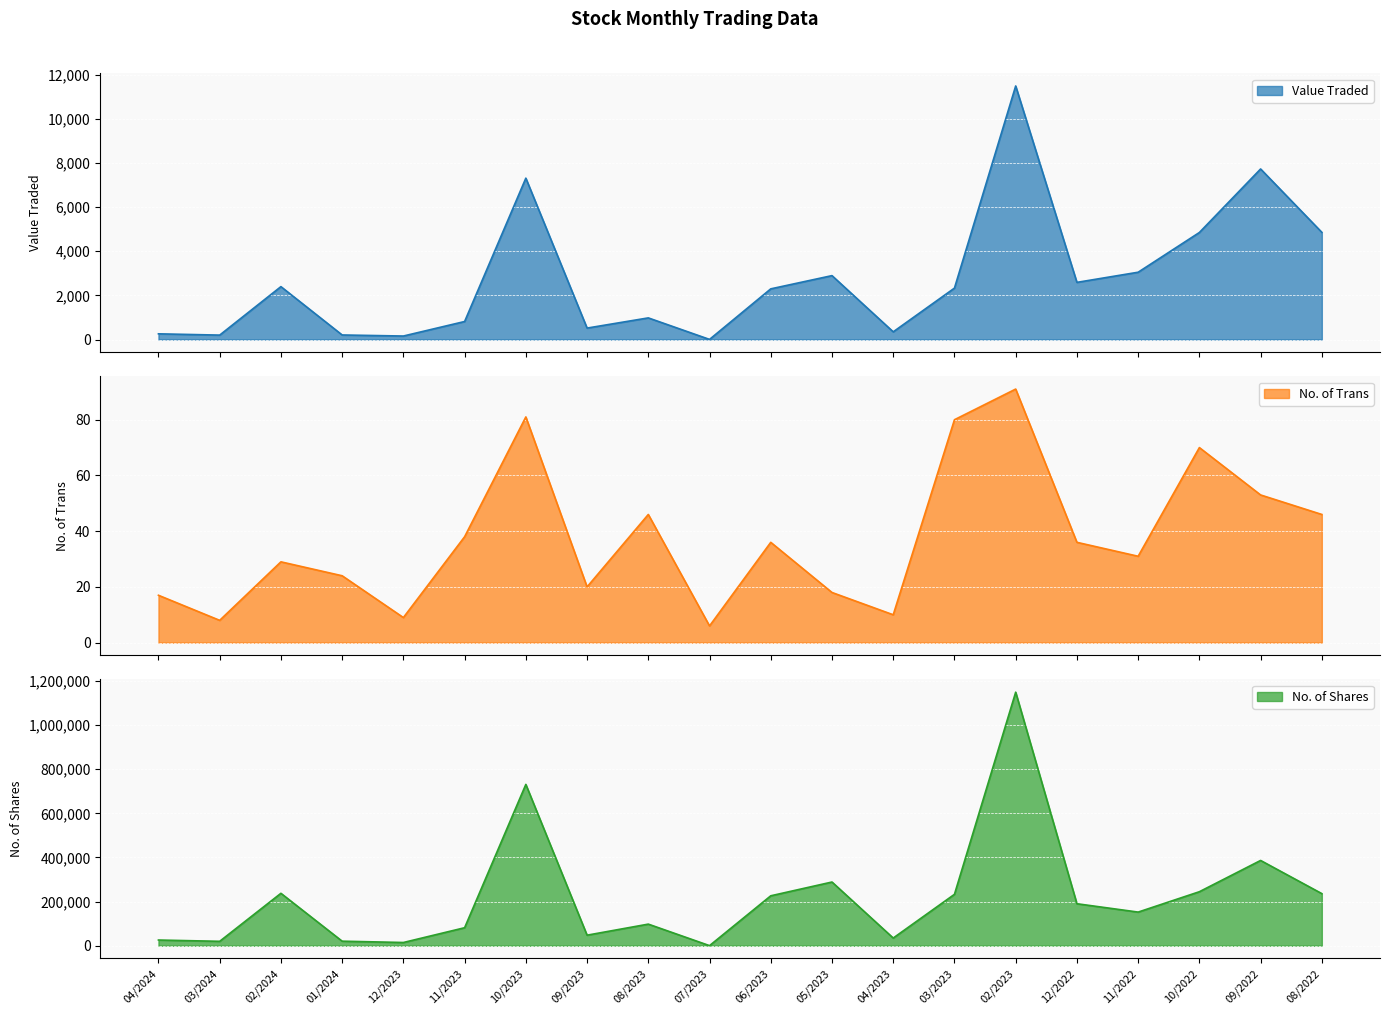

How many values in the No. of Shares series exceed 190377?

9